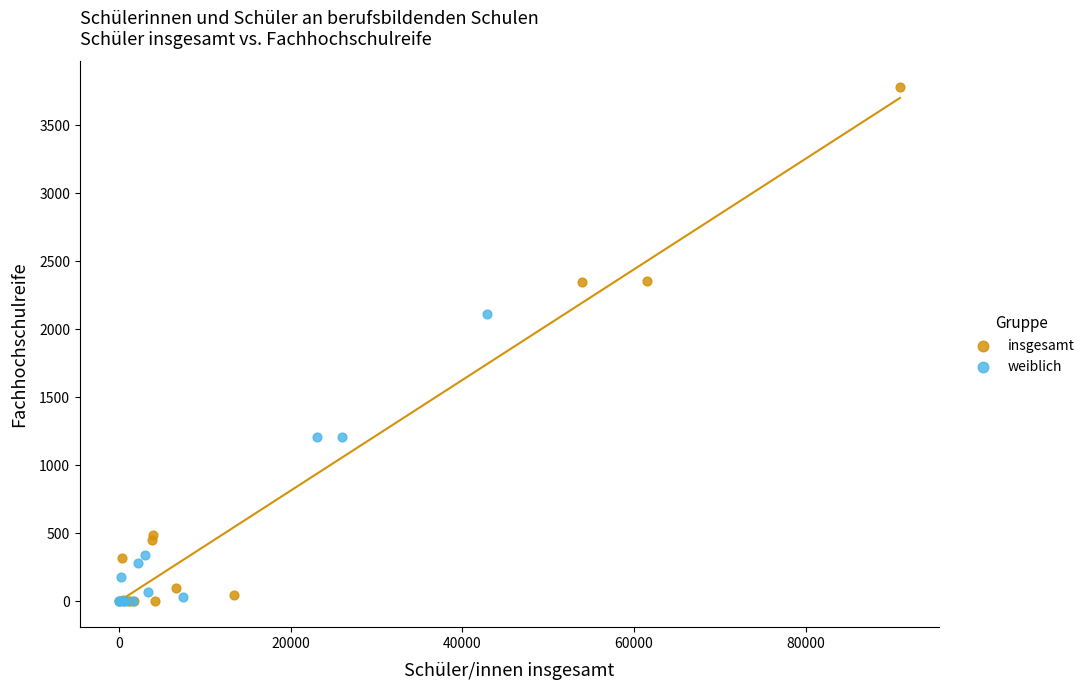

What are all the series names shown in the legend?

insgesamt, weiblich